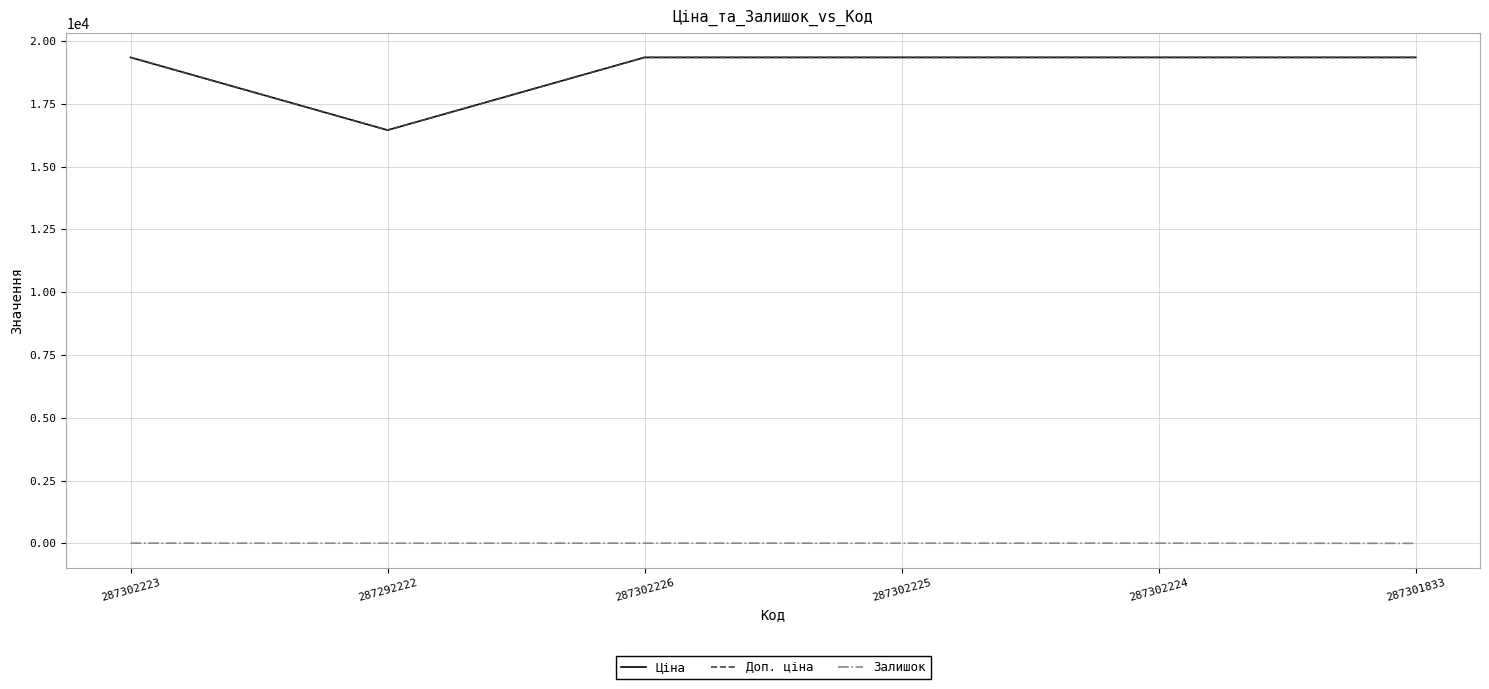

Which series has the widest spread of values?

Ціна